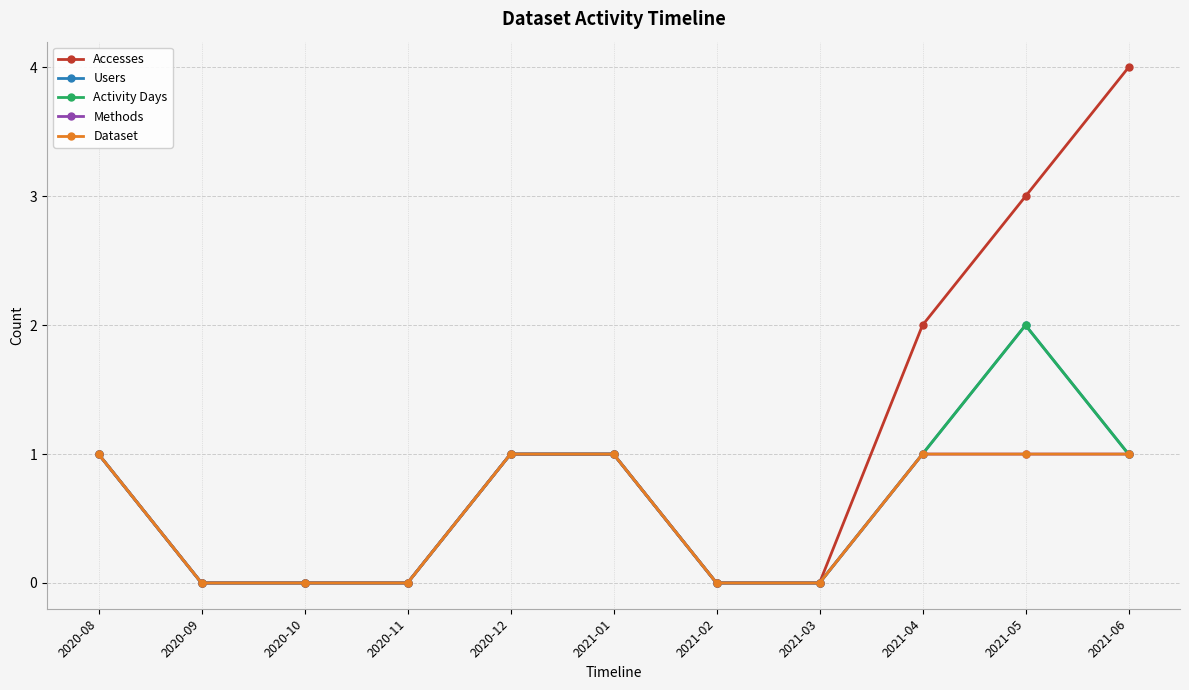

Is this an area chart (filled region under the line)?

No